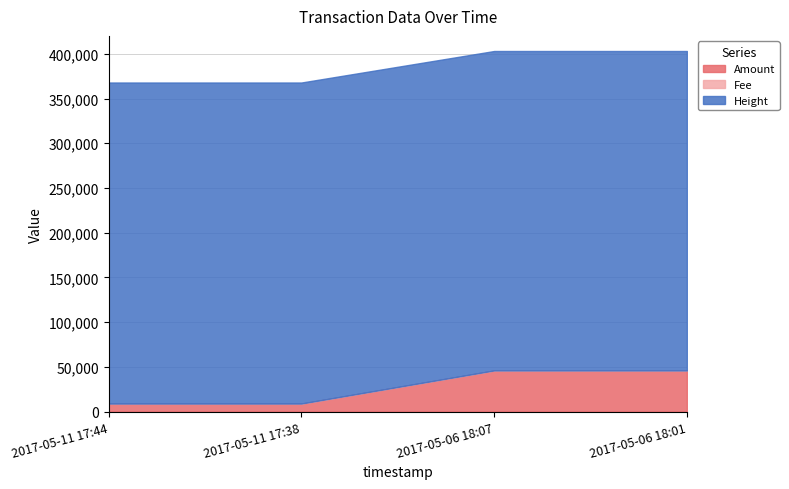

What position from the left is 2017-05-11 17:44?

1